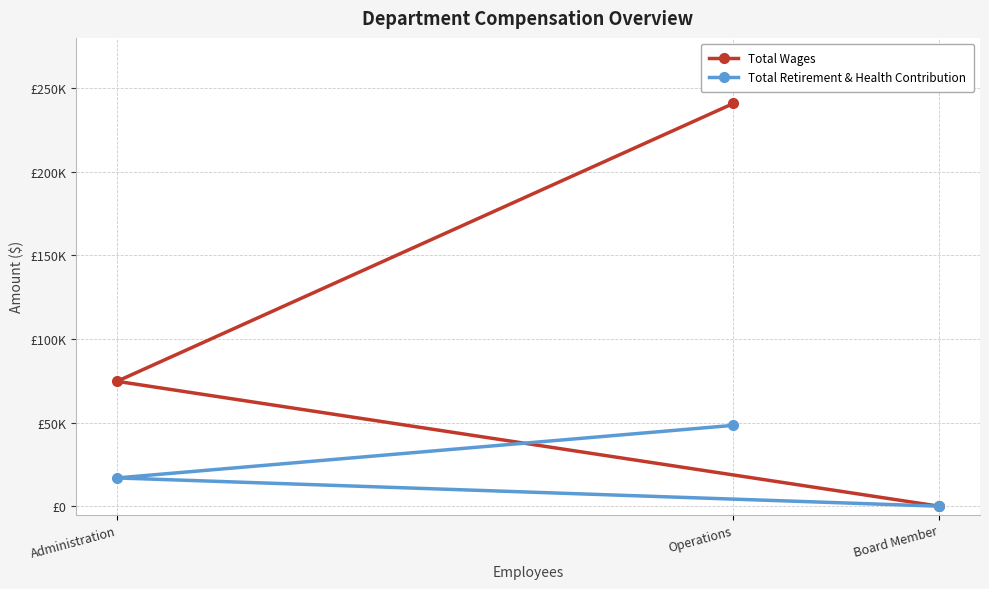

What is the difference between the second highest and minimum values in the Total Retirement & Health Contribution series?

16895